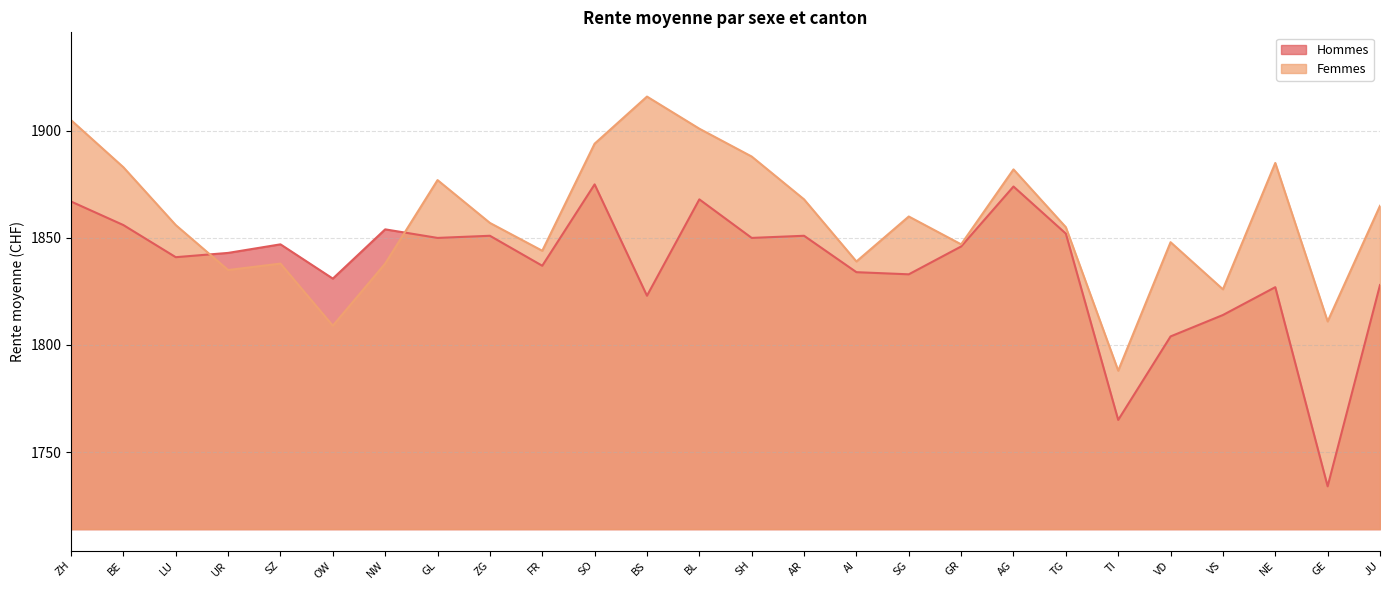

What is the difference between the Hommes values at GL and VD?

46